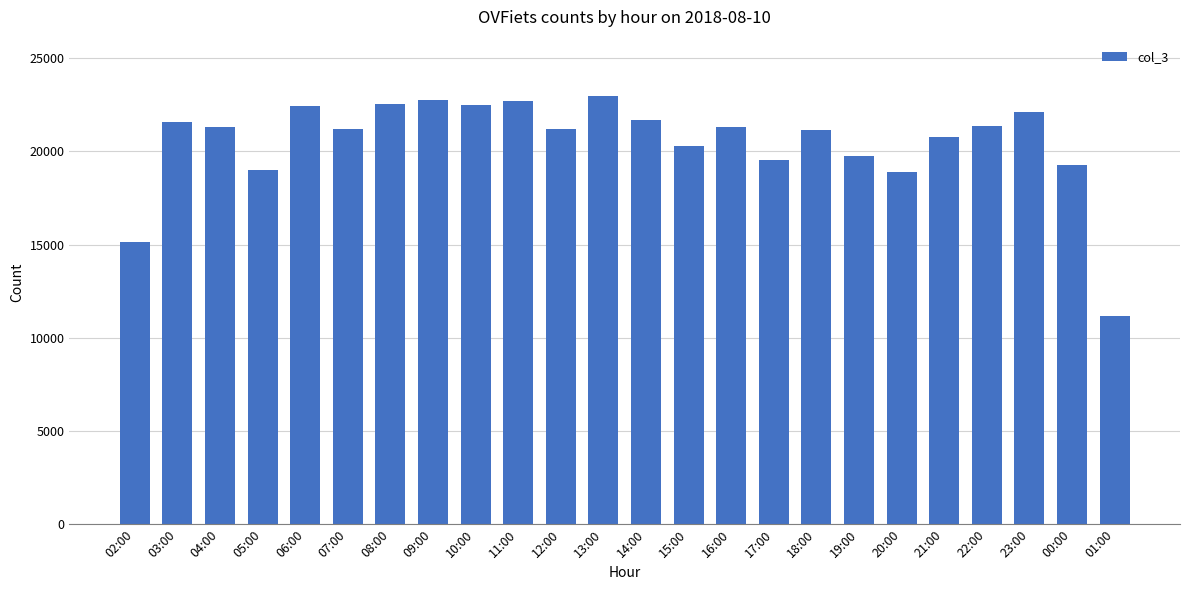

What is the change in value from 04:00 to 06:00?

+1114